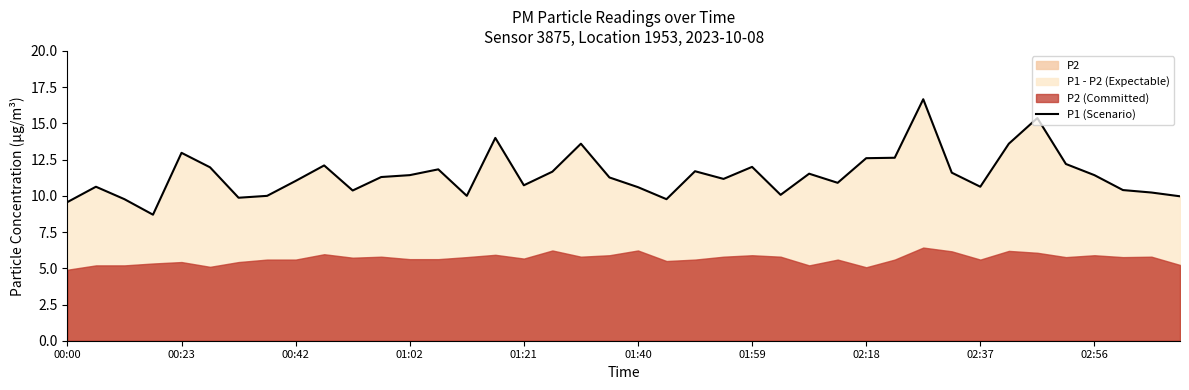

Reading right to left, extract all data points from this chart.

10.0	10.2	10.4	11.4	12.2	15.4	13.6	10.6	11.6	16.7	12.6	12.6	10.9	11.5	10.1	12.0	11.2	11.7	9.8	10.6	11.3	13.6	11.7	10.7	14.0	10.0	11.8	11.4	11.3	10.4	12.1	11.0	10.0	9.9	12.0	13.0	8.7	9.8	10.6	9.6